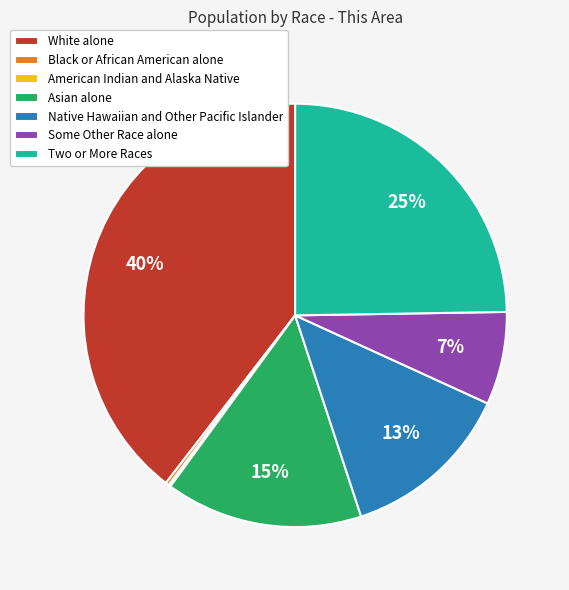

To the nearest percent, what portion does Two or More Races represent?

25%